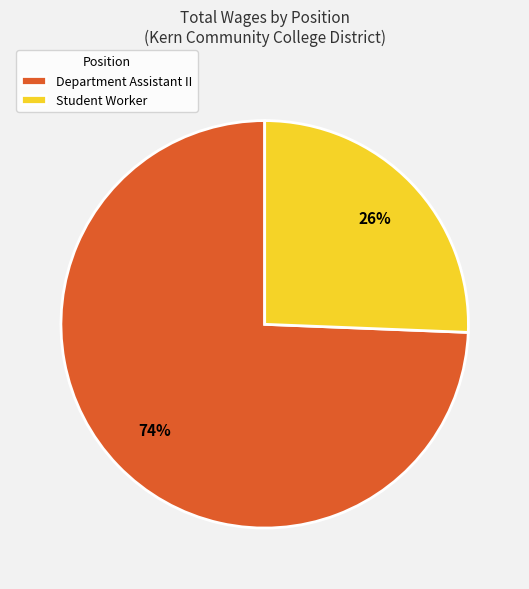

Combined, do Department Assistant II and Student Worker account for over 50%?

Yes